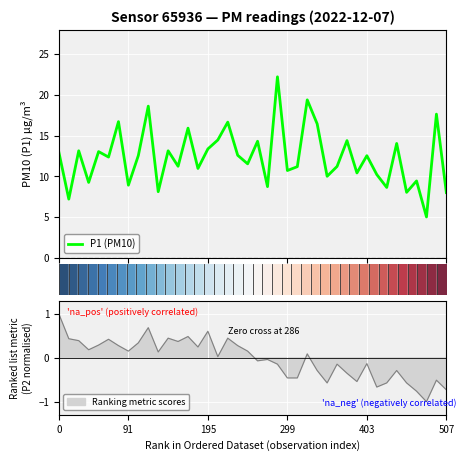

What is the total value across all series at 34?

14.9